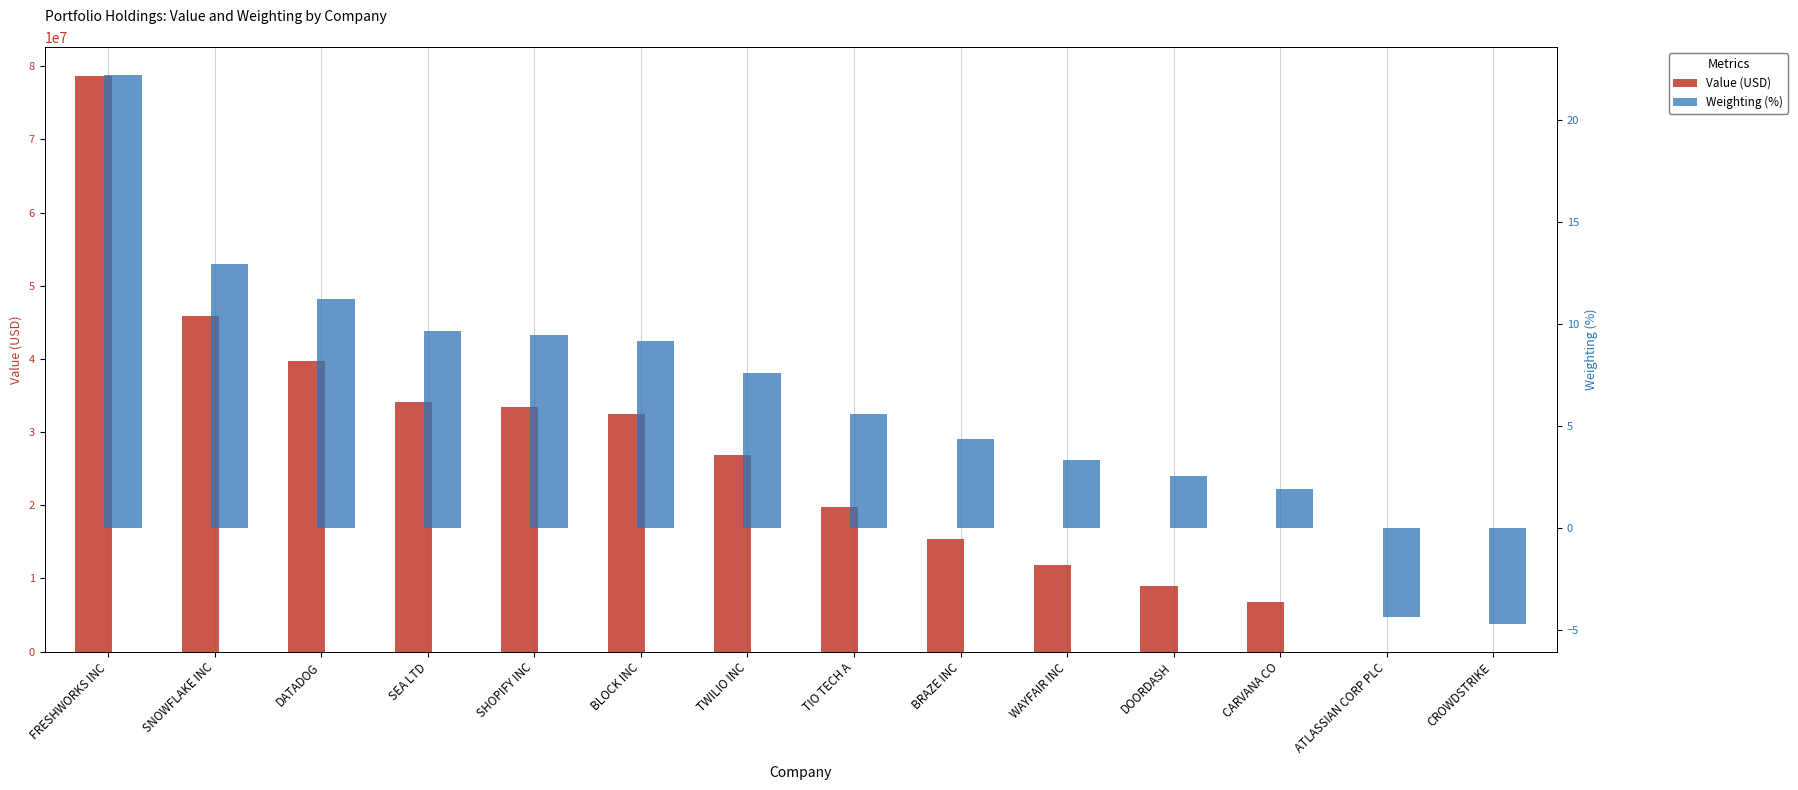

What is the difference between the maximum and minimum values in the Weighting series?

26.9